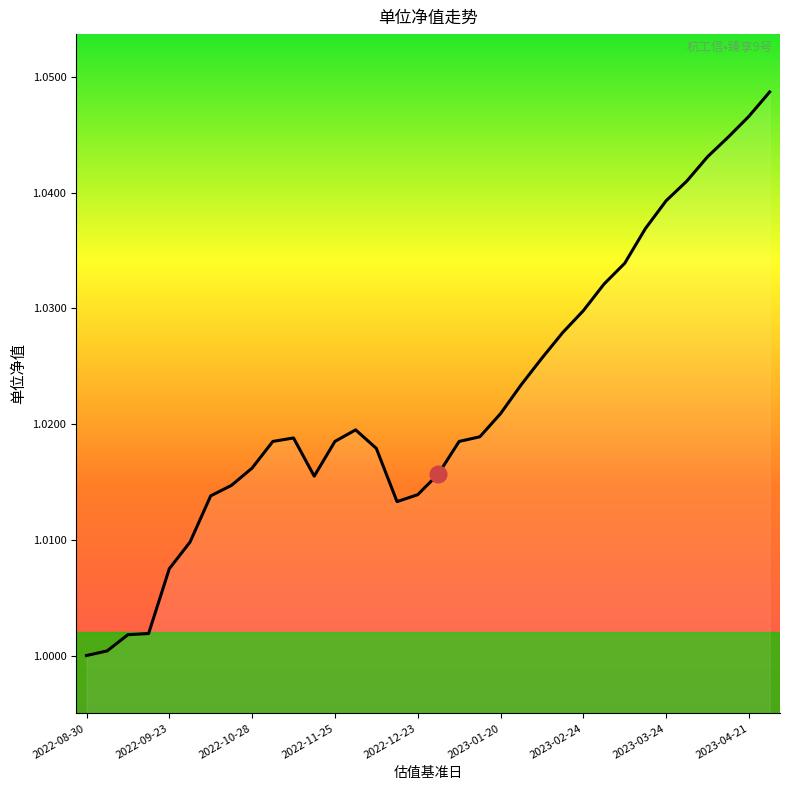

The chart shows a value of 0.3 at 2022-09-23. True or false?

False